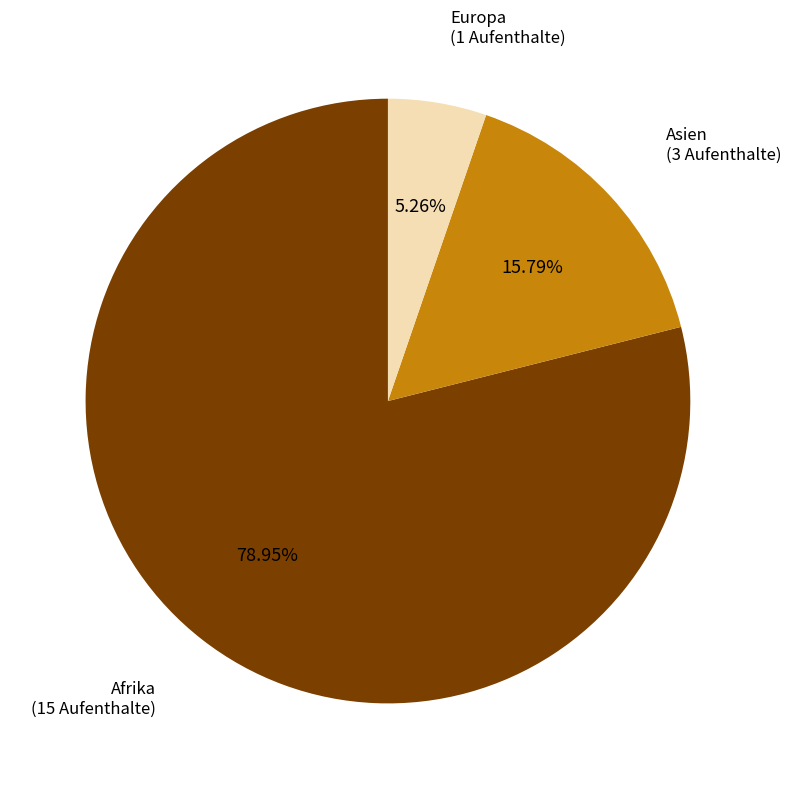

Is there any slice that represents more than half of the pie?

Yes